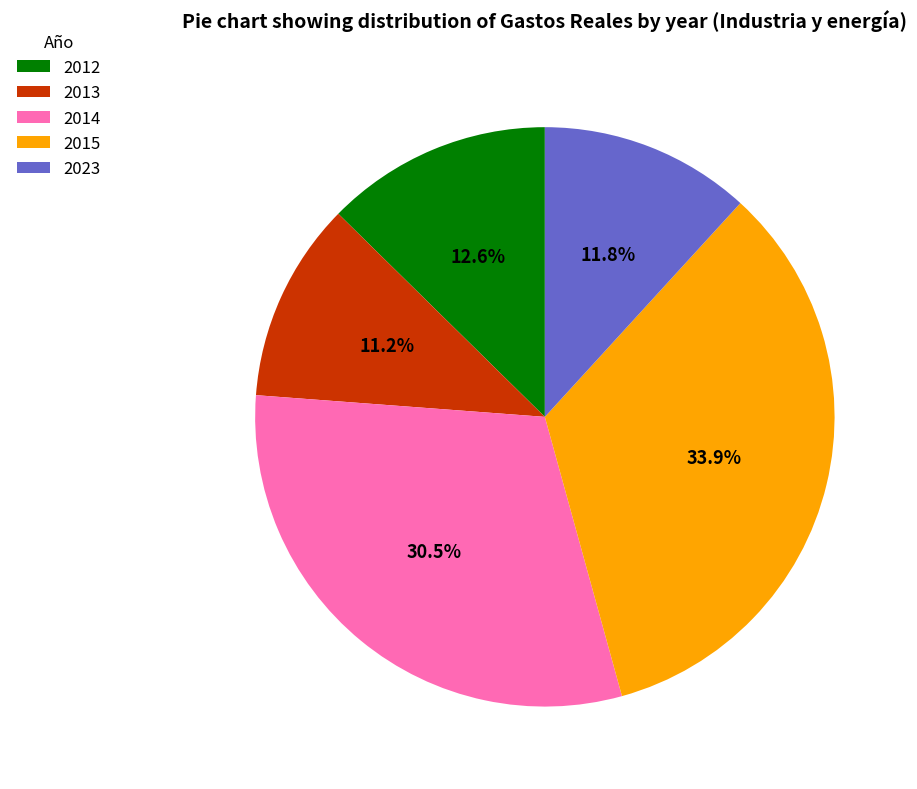

To the nearest percent, what is the combined percentage of 2014 and 2013?

42%